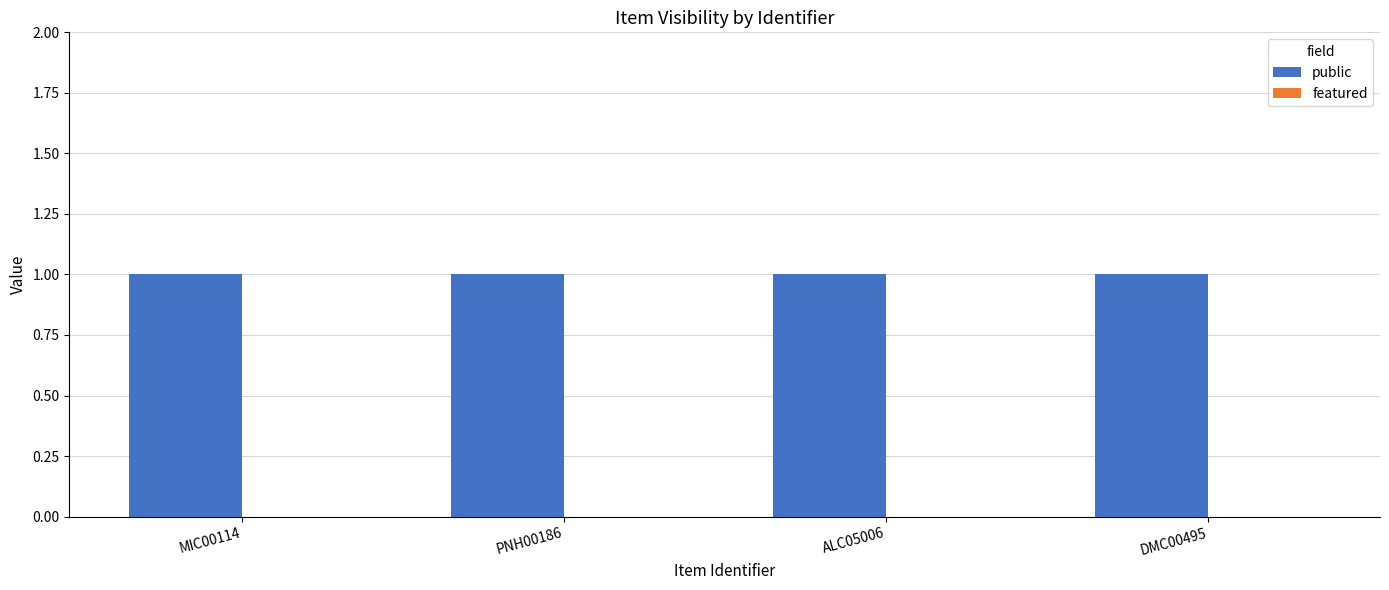

What is the label of the 4th bar from the right?

MIC00114